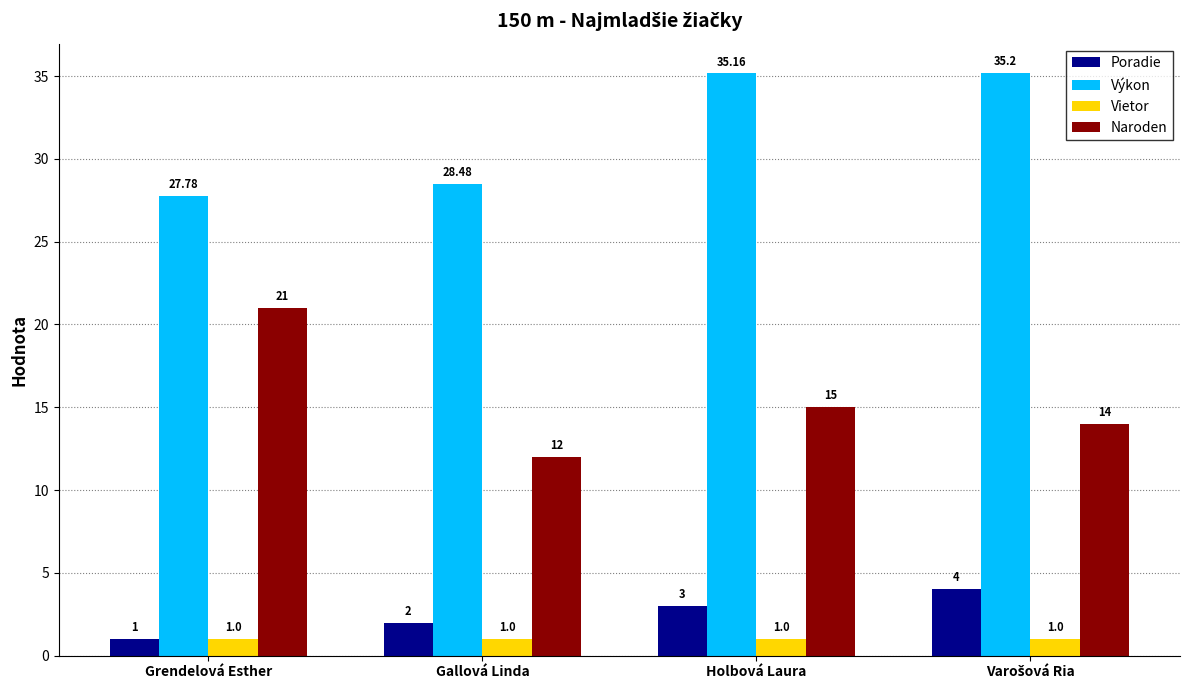

What is the average value of the Naroden series?

15.5